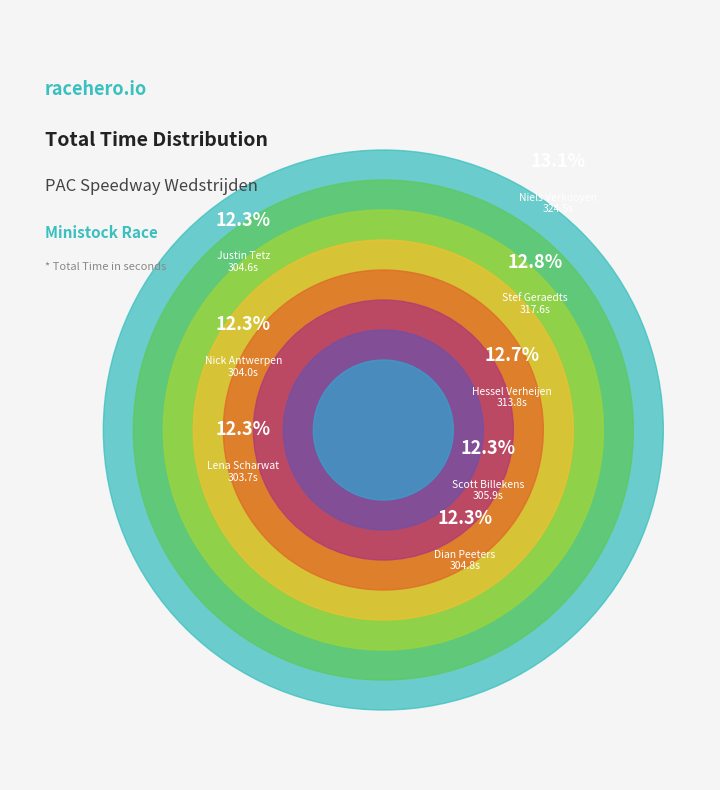

What is the largest slice in the pie chart?

Niels Verkooyen